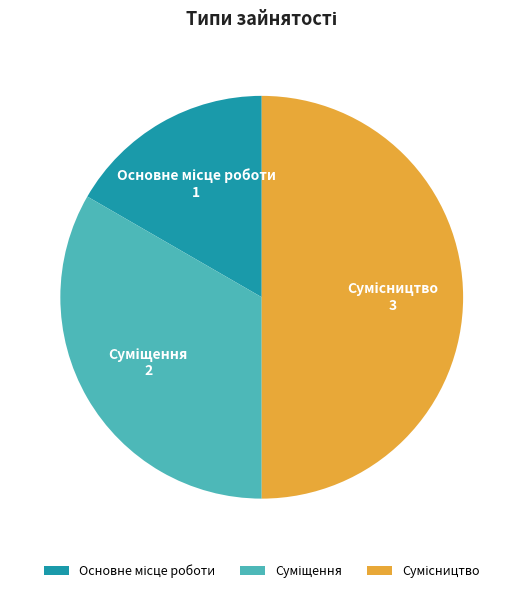

What percentage is the Основне місце роботи slice, to the nearest percent?

17%